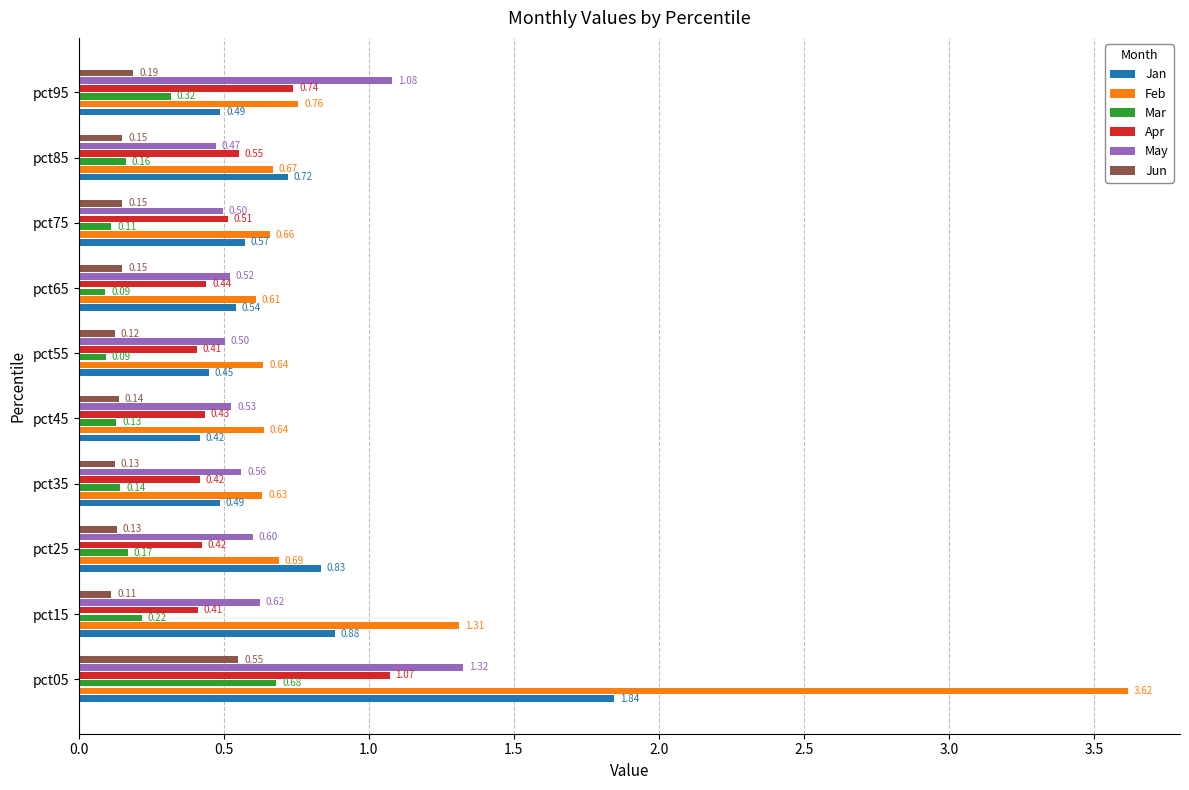

Rank the series at pct25 from lowest to highest value.

Jun, Mar, Apr, May, Feb, Jan